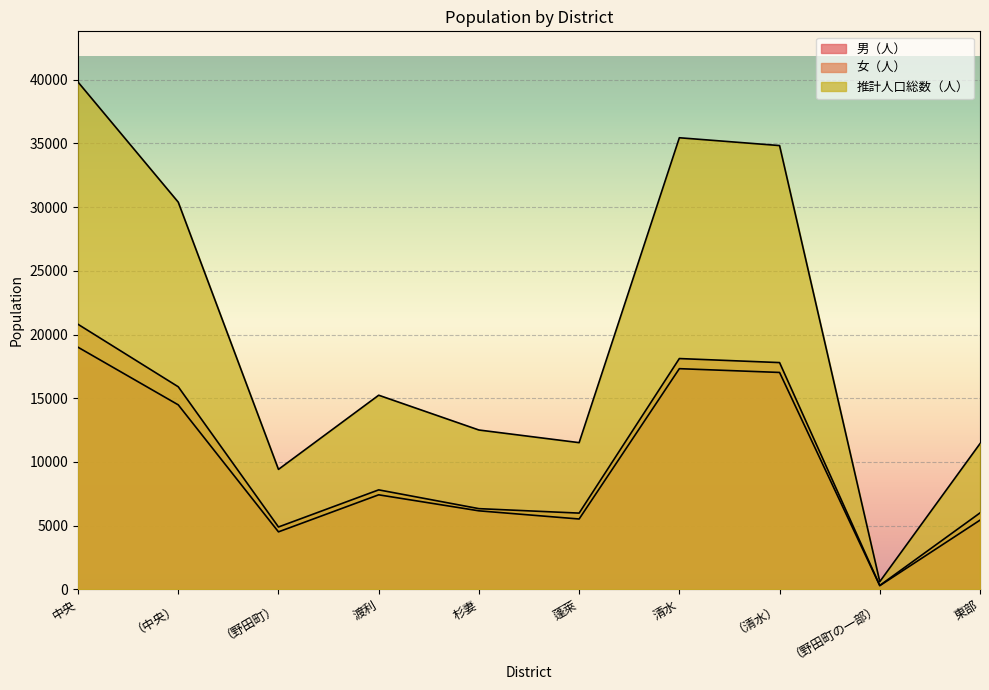

How many data points in 推計人口総数（人） are above 15238?

4